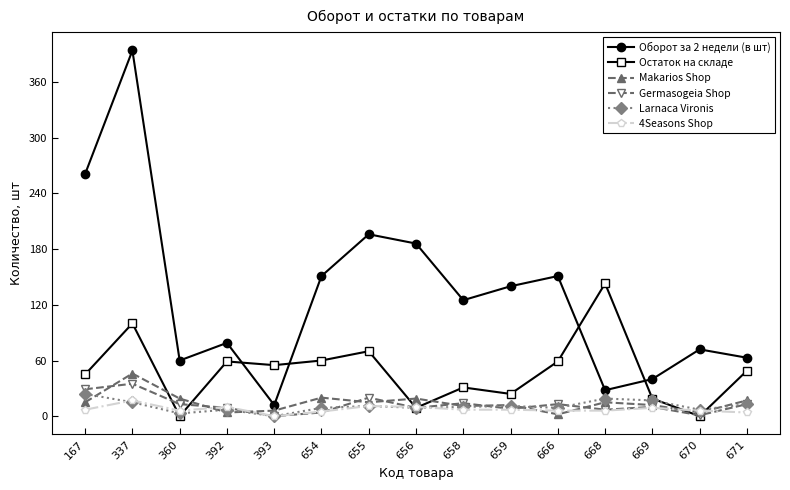

What is the value of the Остаток на складе point at the 4th from the left?

59